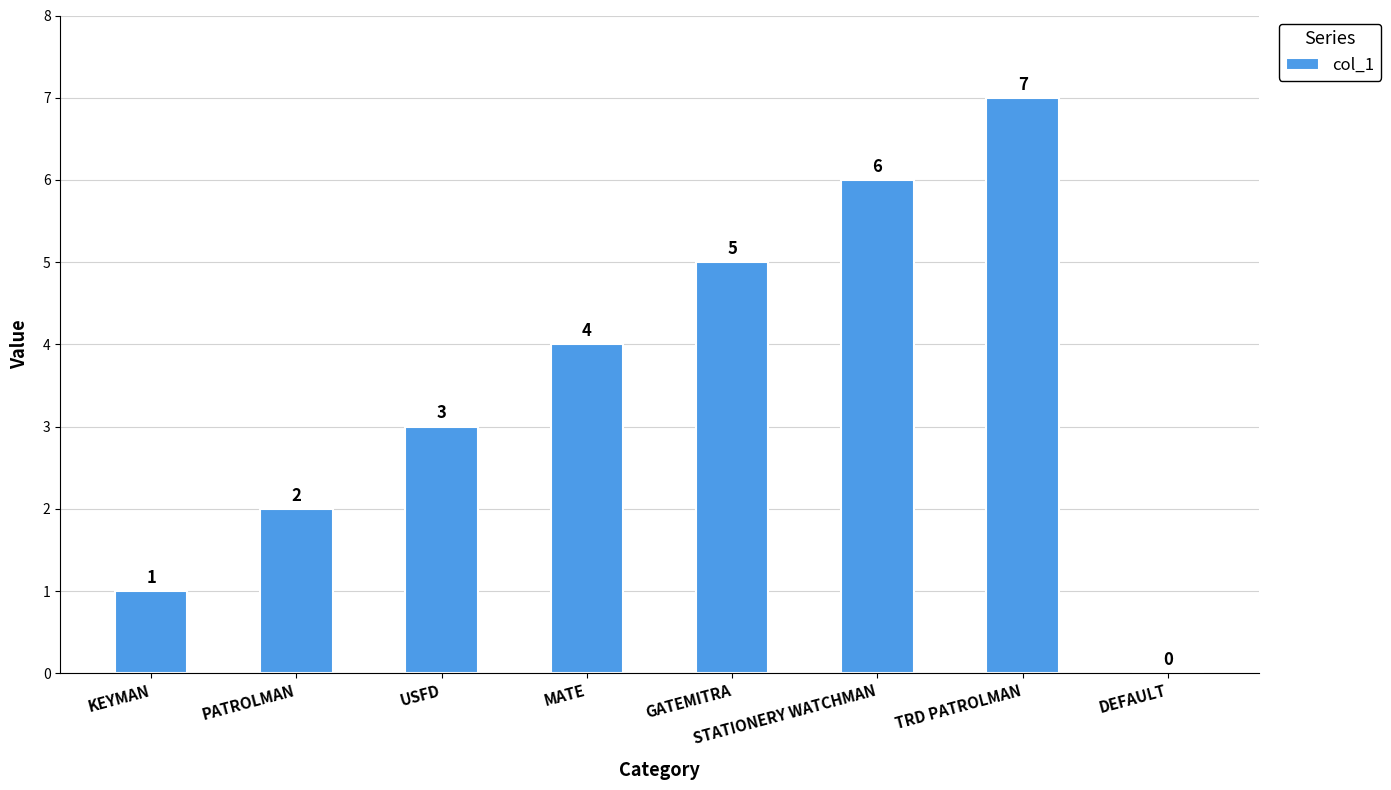

What is the maximum value shown in the chart?

7